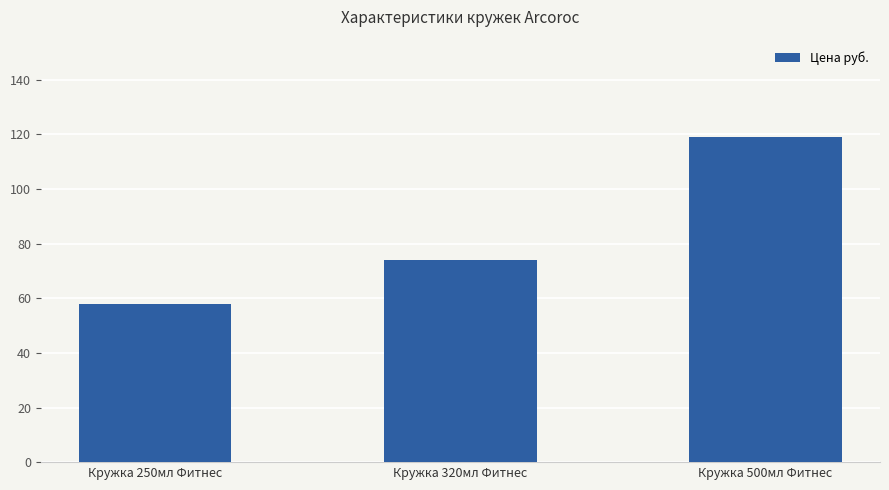

The chart shows a value of 74 at Кружка 320мл Фитнес. True or false?

True